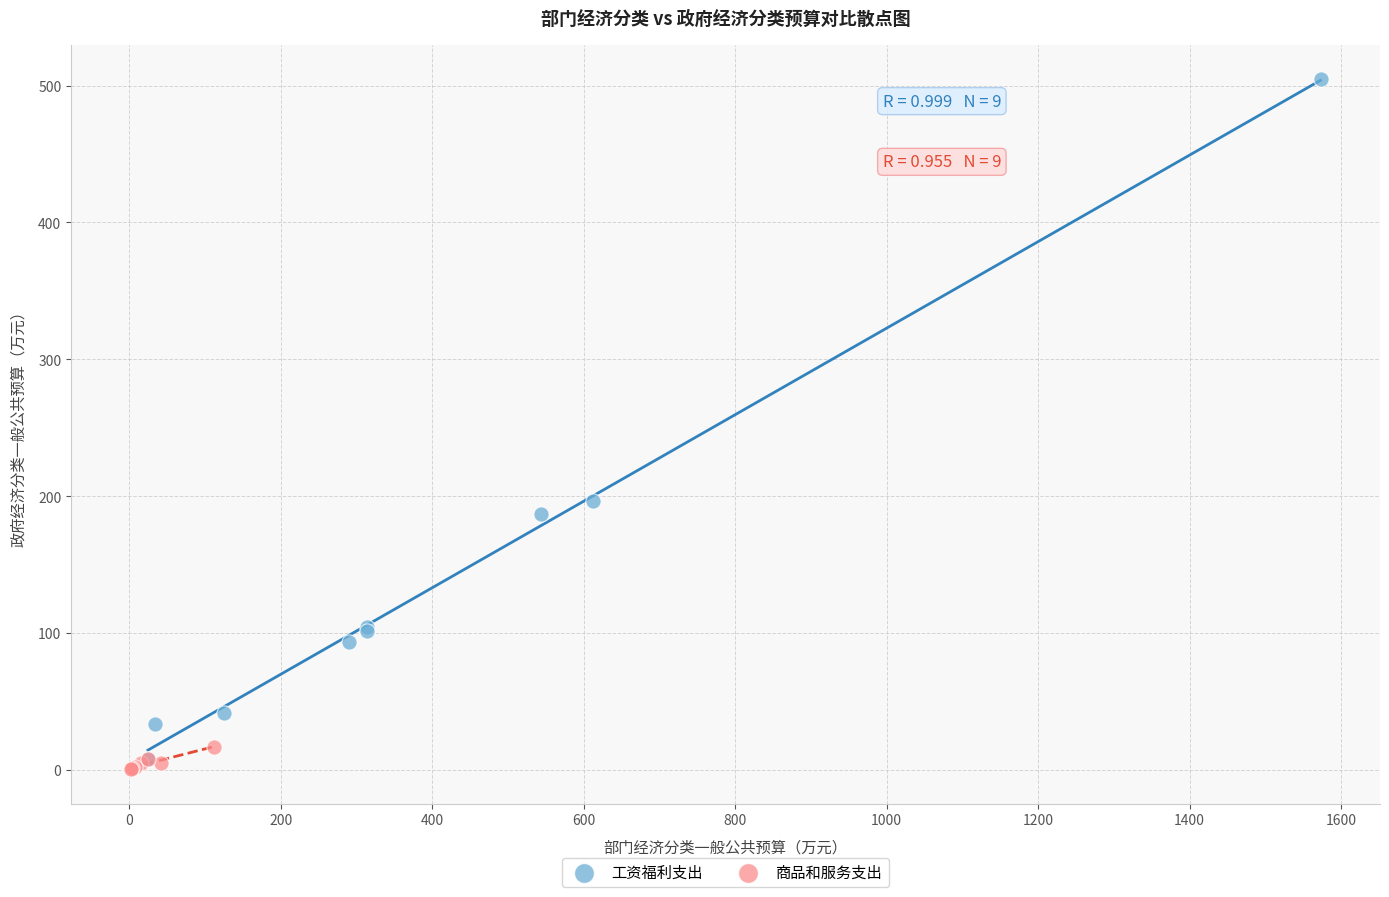

Which series reaches the maximum Y coordinate?

工资福利支出